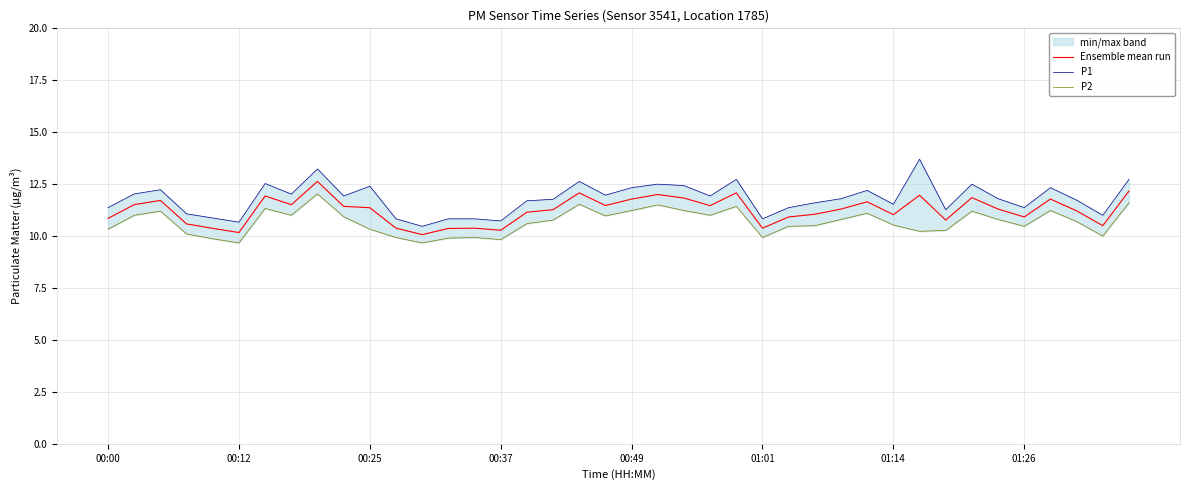

What is the total value across all series at 00:00?

32.5